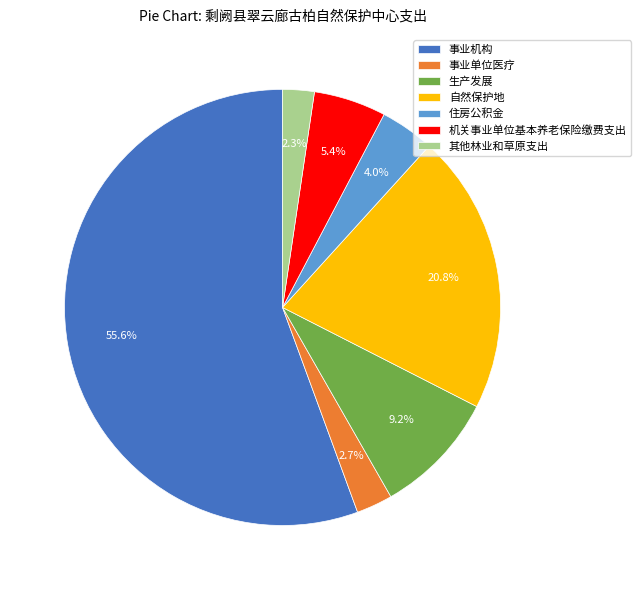

Which category has the biggest portion of the pie?

事业机构